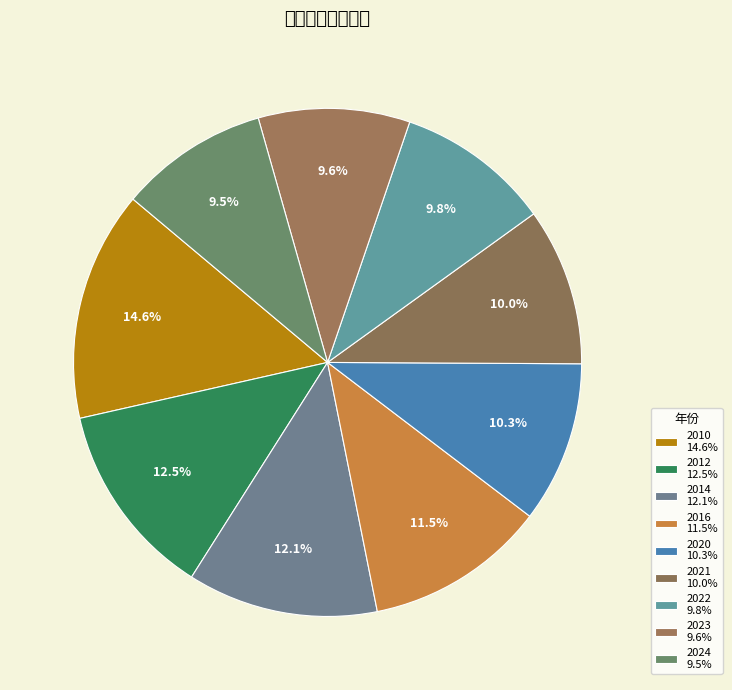

To the nearest percent, what is the difference between the 2012 and 2022 slice percentages?

3%